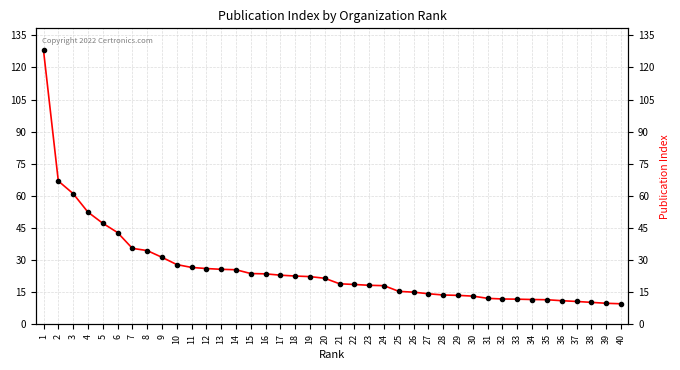

What is the value of the 27th point from the left?

14.3